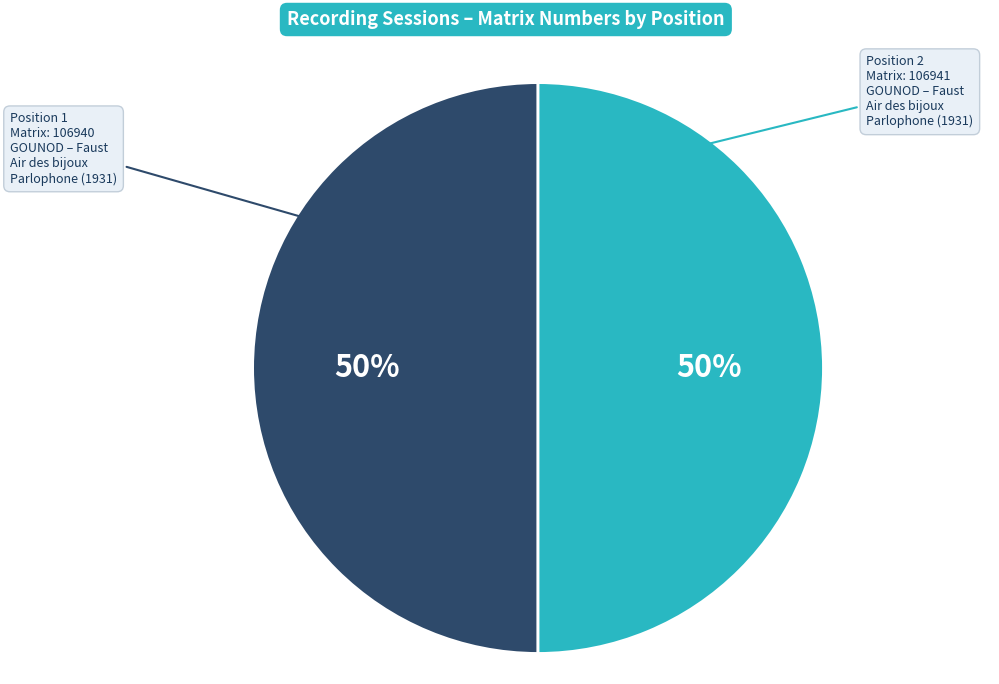

How many segments does this pie chart have?

2